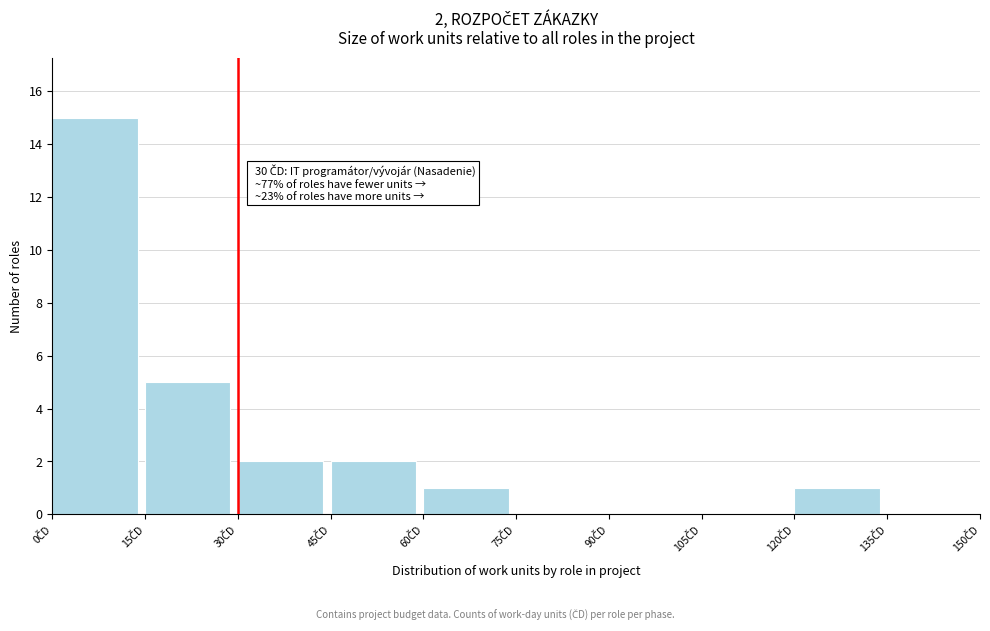

Over which range of the x-axis is the bar tallest?

0 to 15